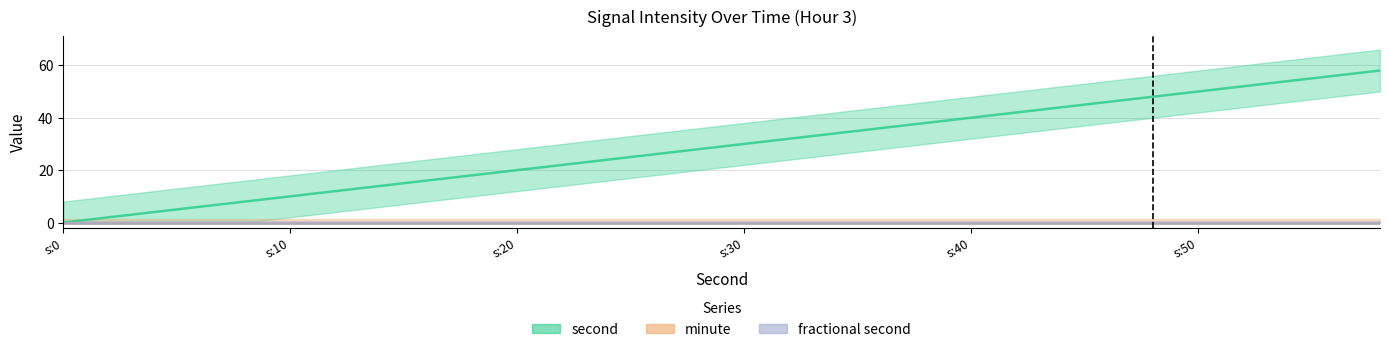

At how many categories does at least one series exceed 29?

15